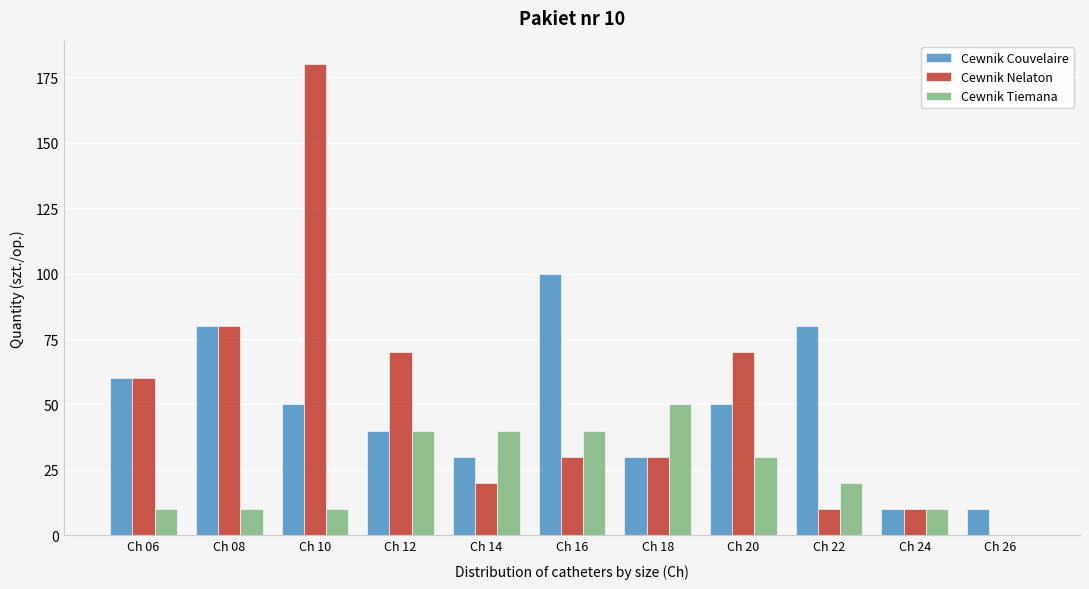

What is the sum of the Cewnik Nelaton values at Ch 06 and Ch 14?

80